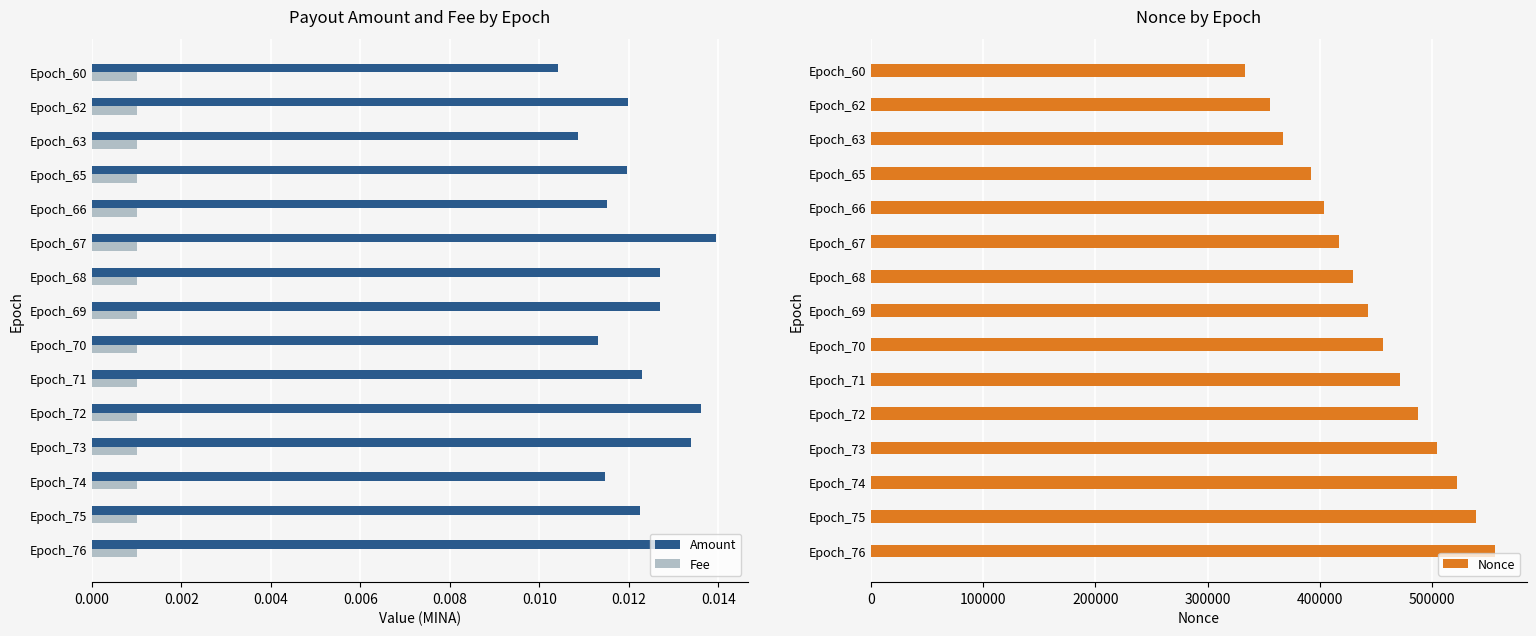

Does the chart contain any negative values?

No